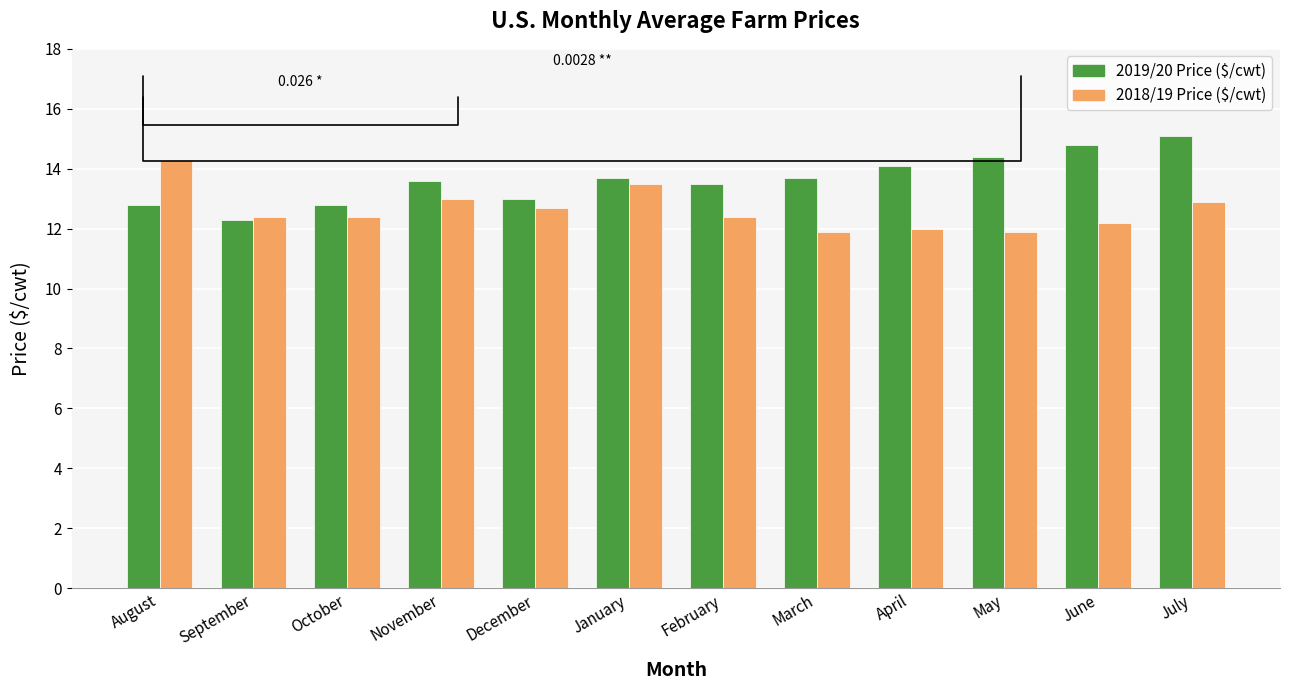

What is the total value across all series at April?

26.1